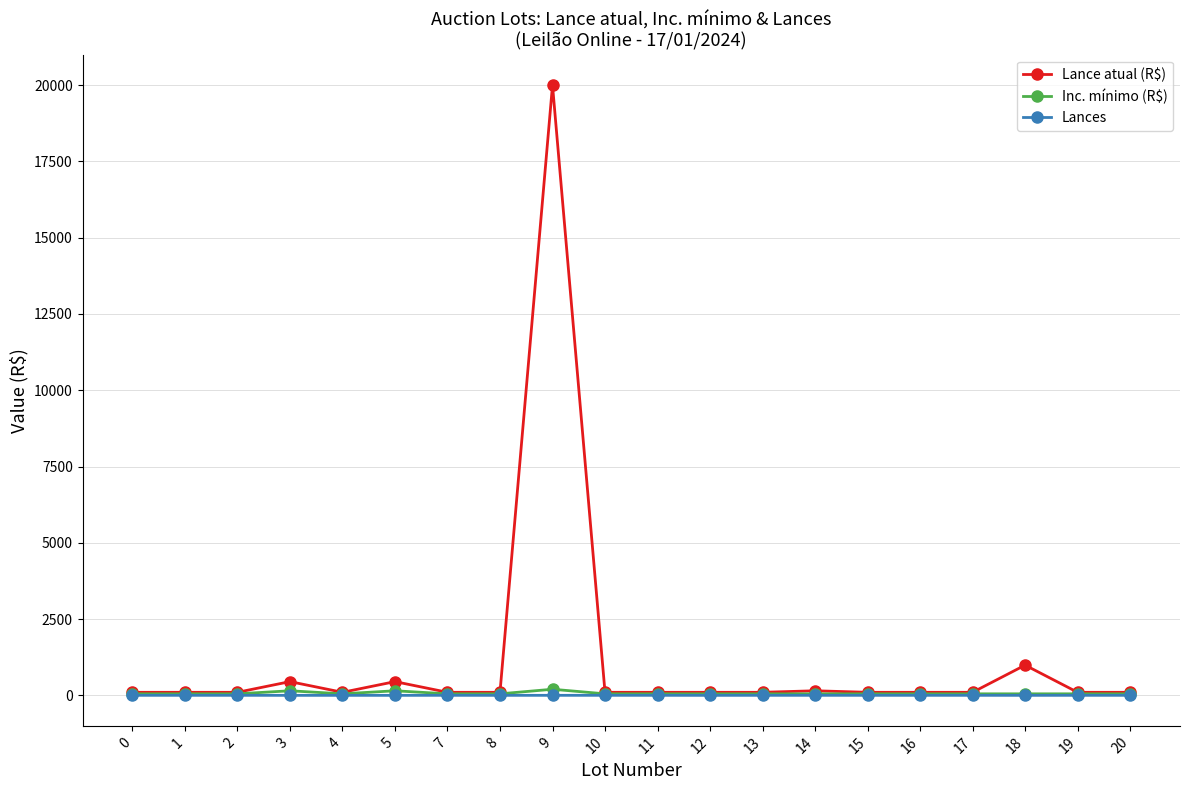

How many lines are shown in the chart?

3